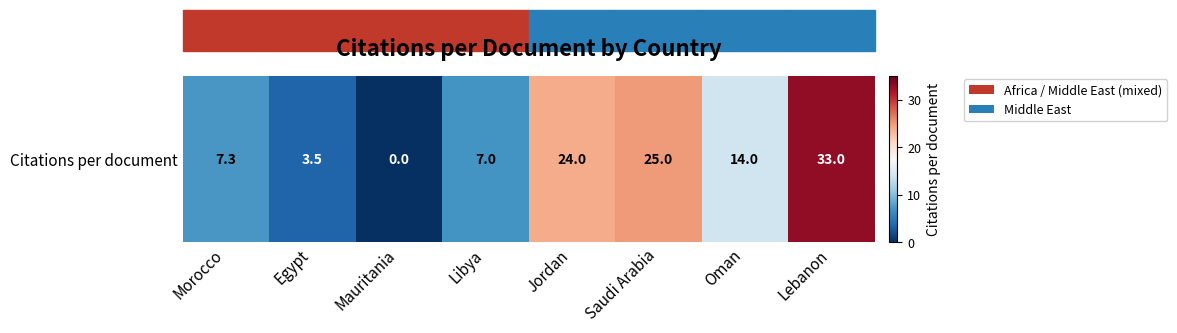

Approximately how many times larger is the value at Morocco compared to Oman?

0.5